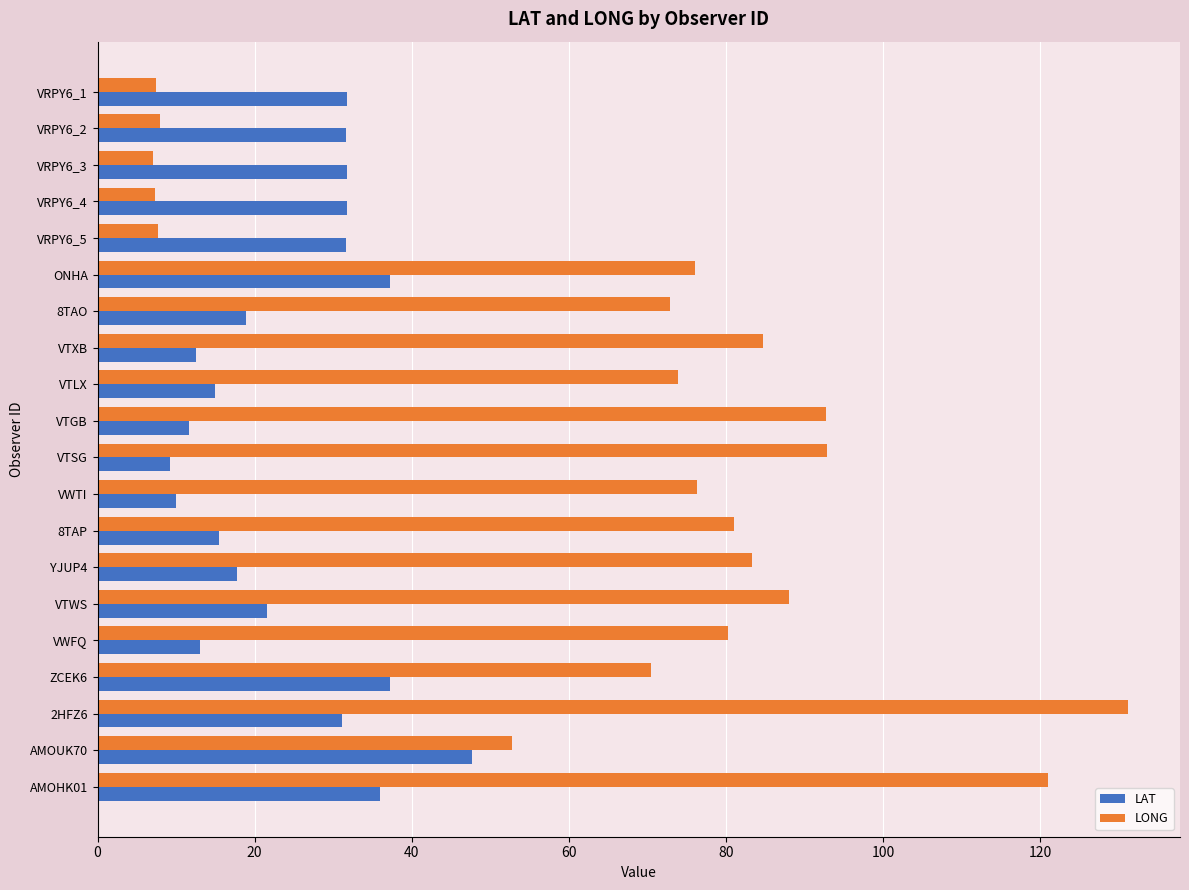

At which category is the sum across all series the highest?

2HFZ6